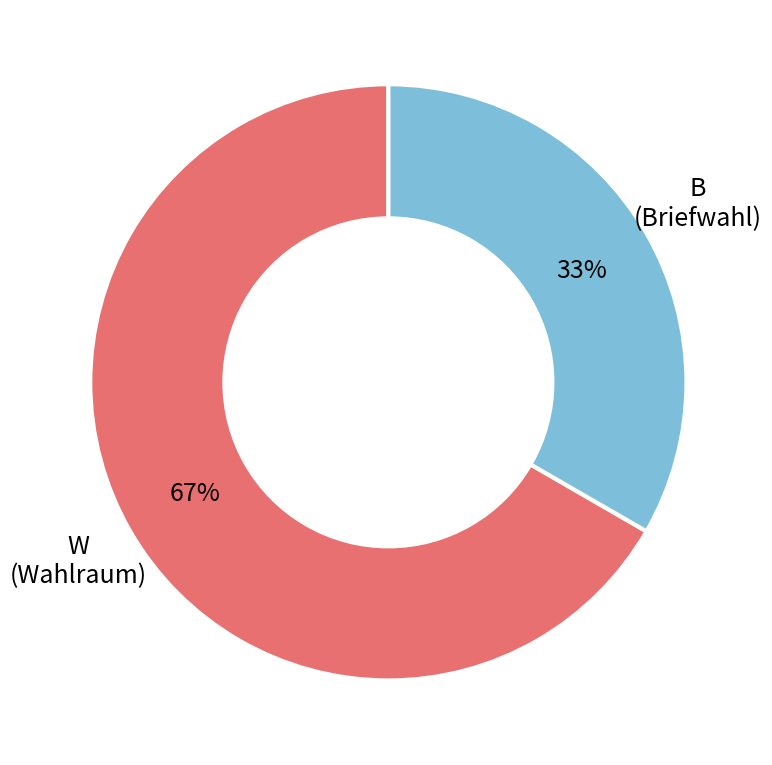

Combined, do B and W account for over 50%?

Yes